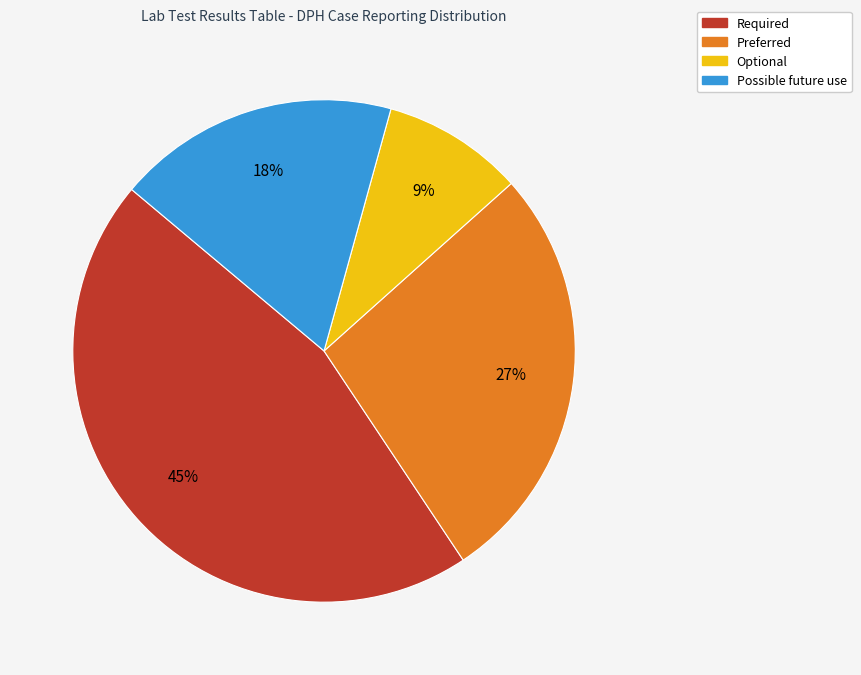

How many slices are in this pie chart?

4